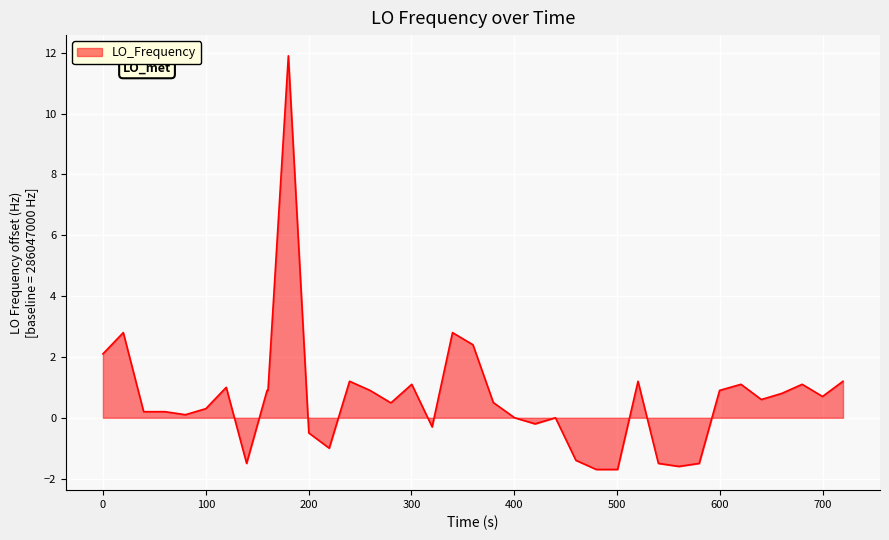

What is the minimum value shown in the chart?

-1.7